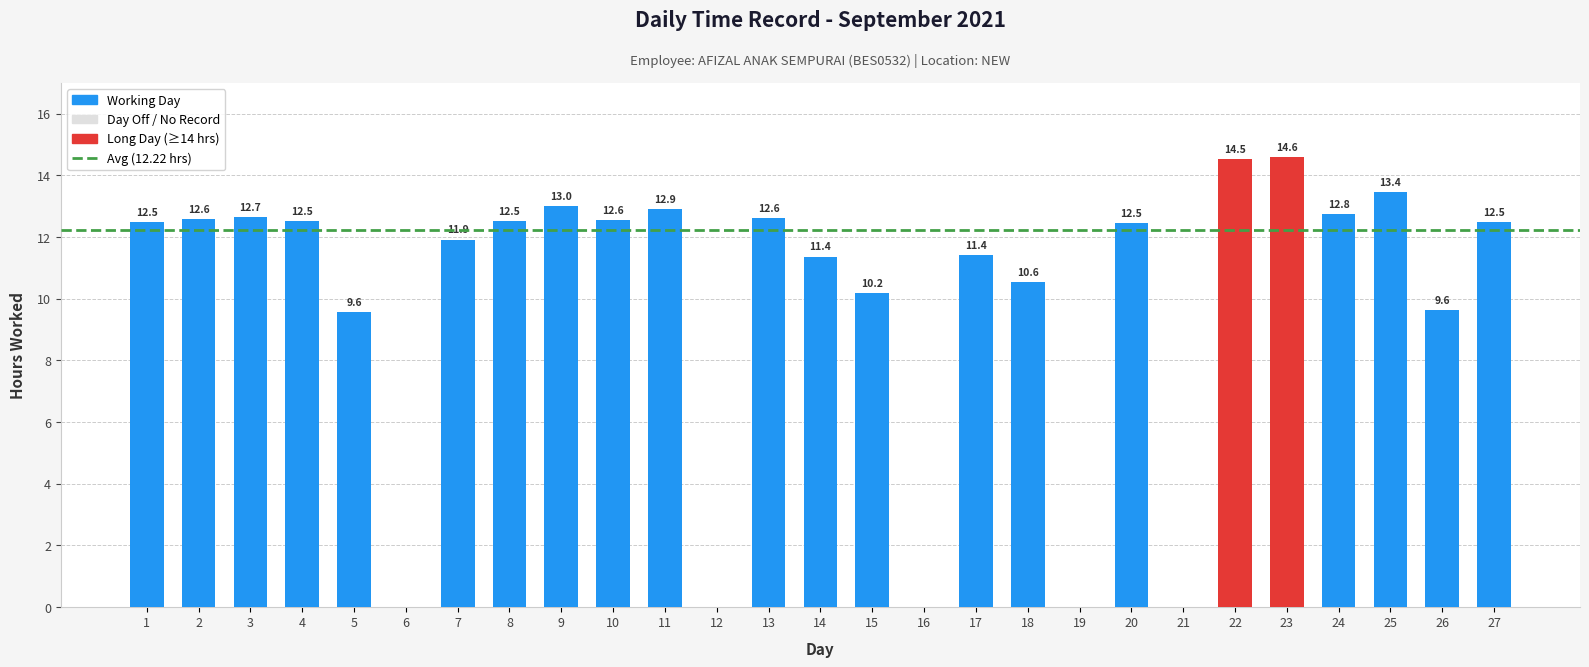

Are the bars grouped side by side (vs. stacked)?

No